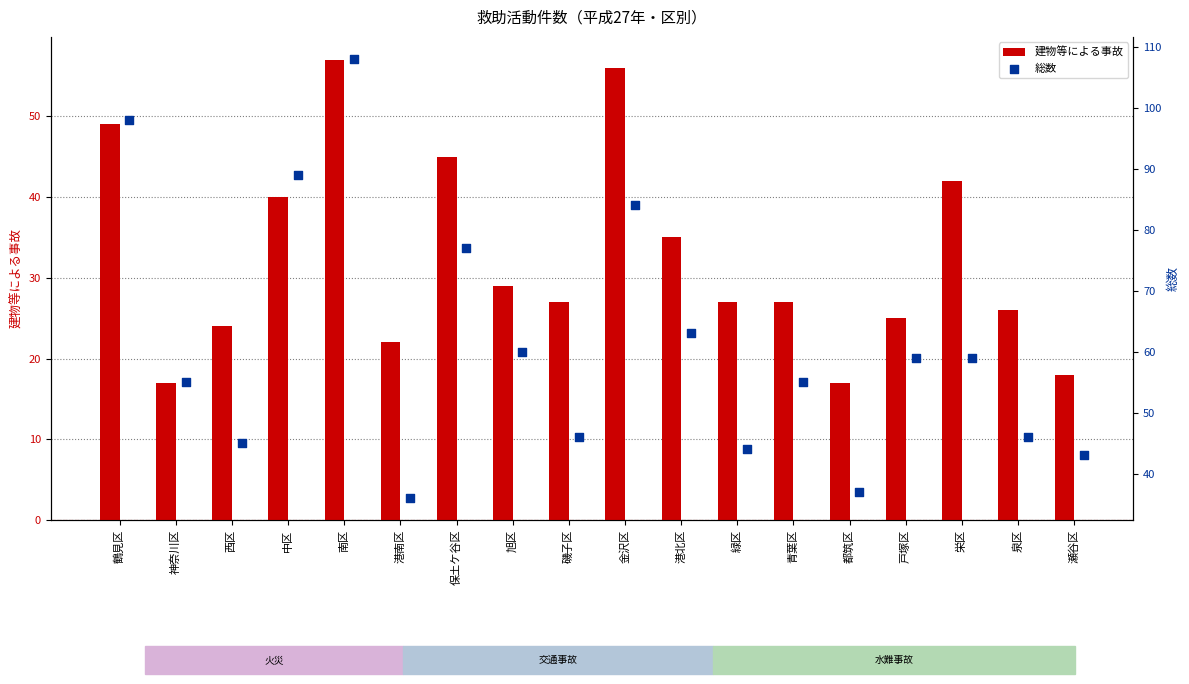

What are all the series names shown in the legend?

建物等による事故, 総数